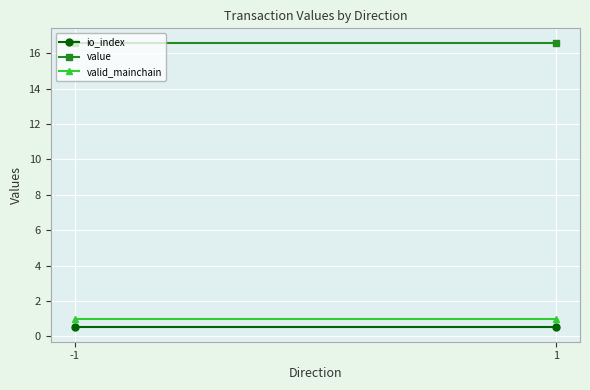

Which has a higher value, 1 or -1?

1